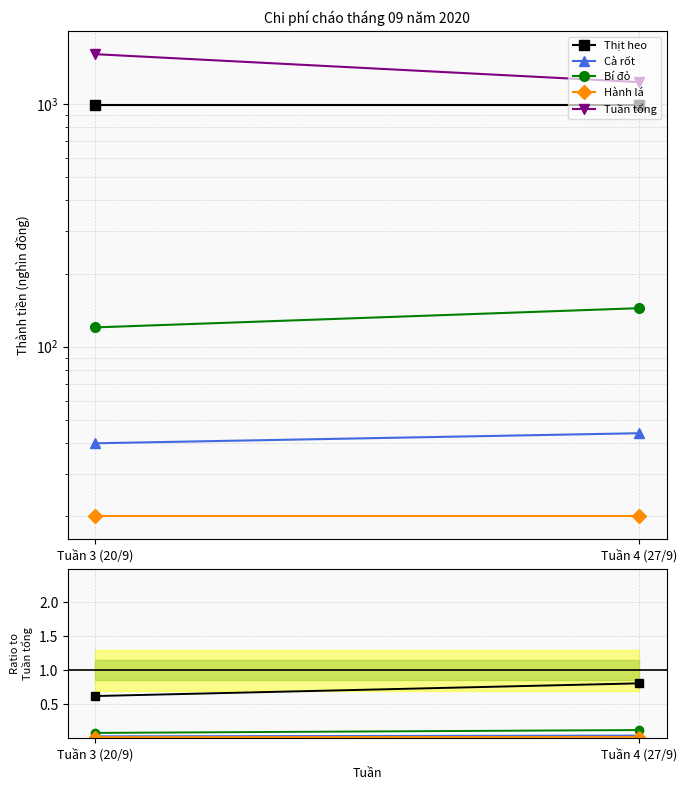

What position from the right is Tuần 3 (20/9)?

2